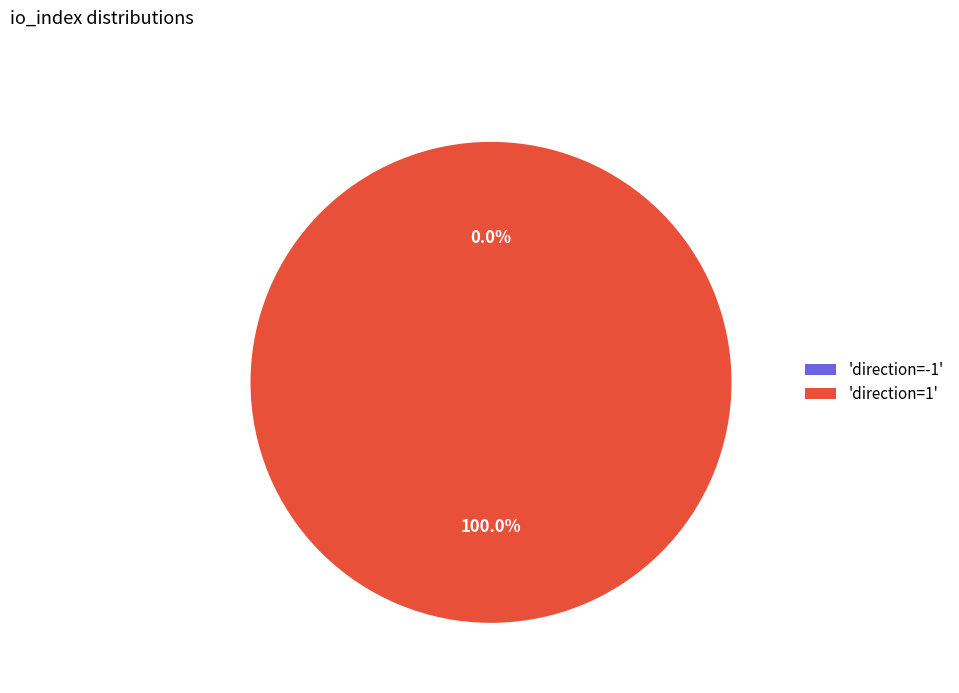

To the nearest percent, what is the difference between the direction=-1 and direction=1 slice percentages?

100%